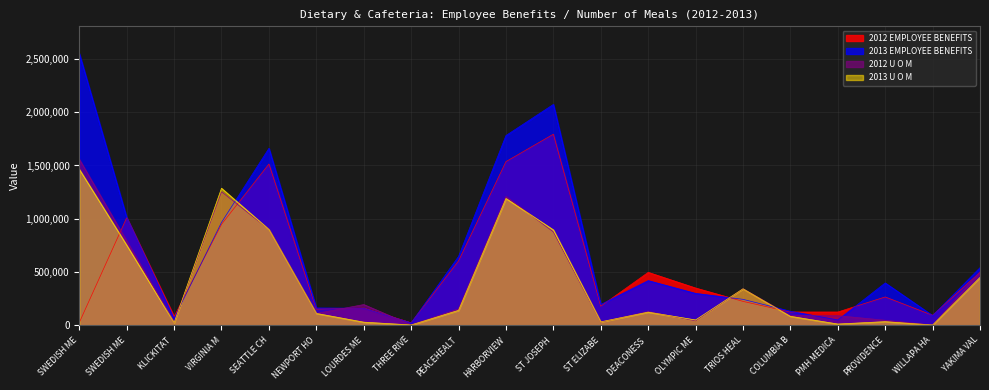

Which series has the widest spread of values?

2013 EMPLOYEE BENEFITS